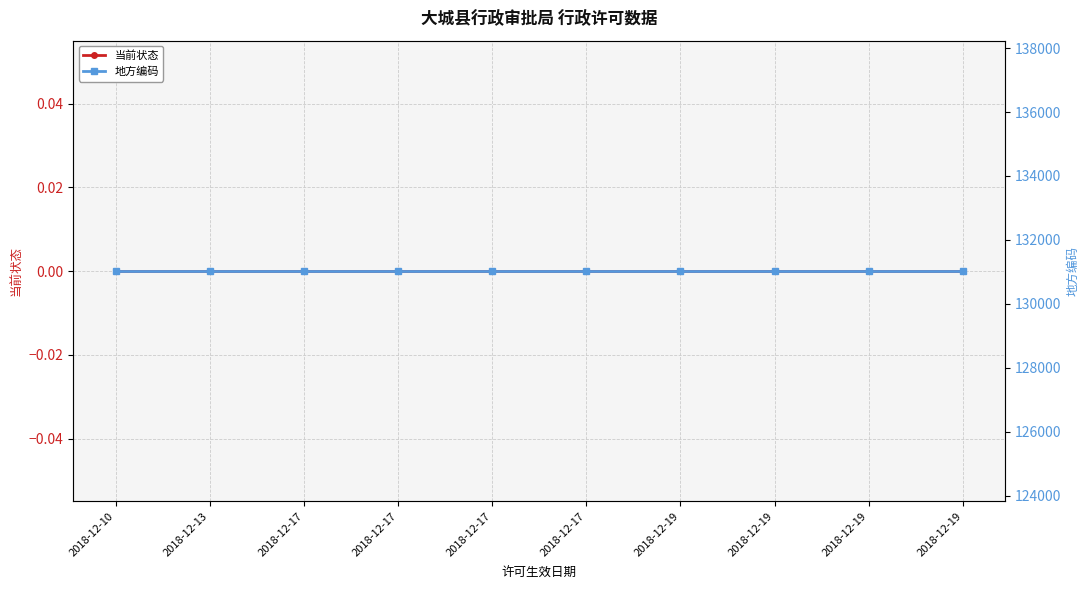

True or false: 当前状态 and 地方编码 cross at least once.

False